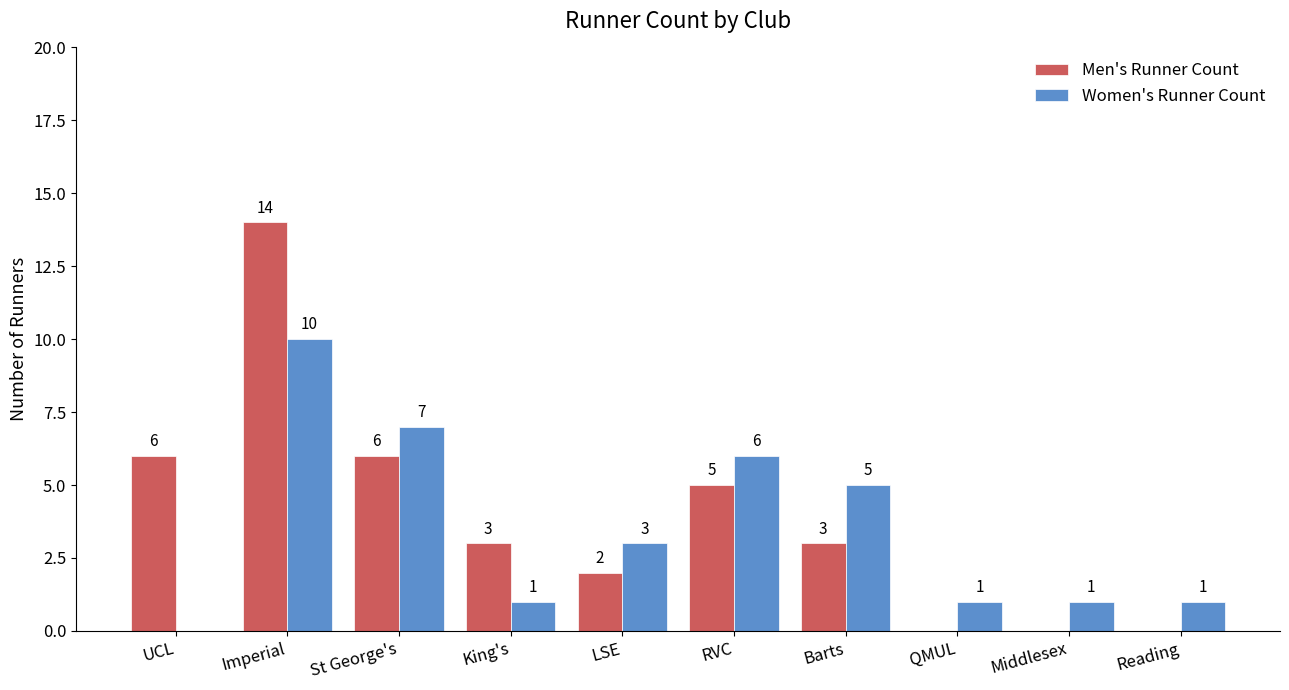

The value of Men's Runner Count at LSE is 3. True or false?

False